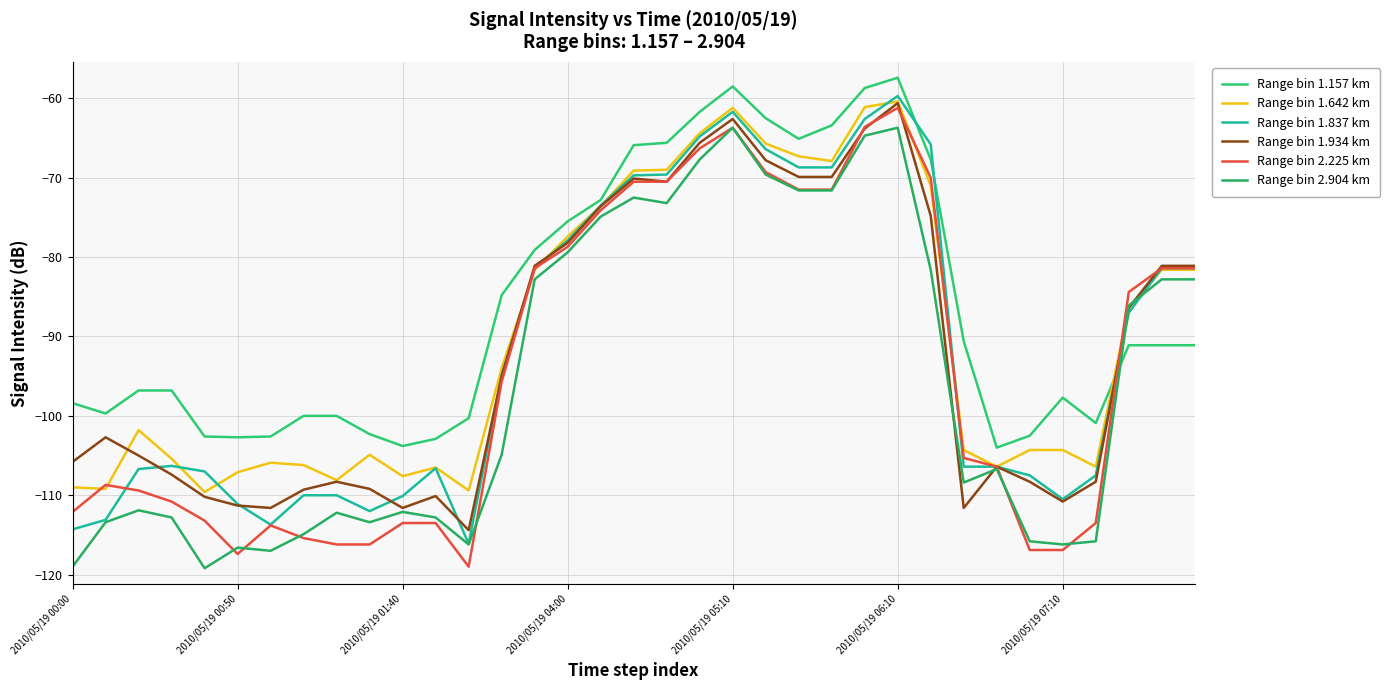

Which series has the largest total across all categories?

Range bin 1.157 km